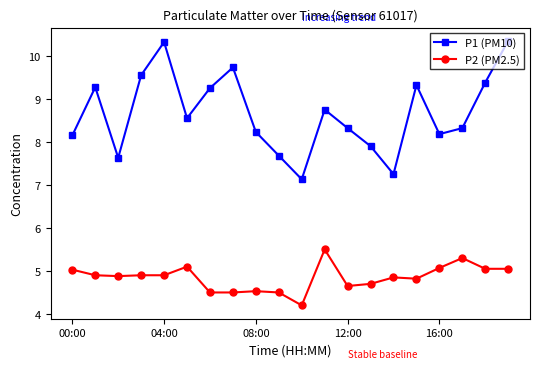

Which series has the widest spread of values?

P1 (PM10)